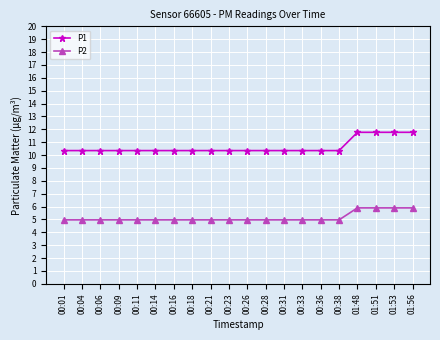

True or false: P2 and P1 intersect in this chart.

False